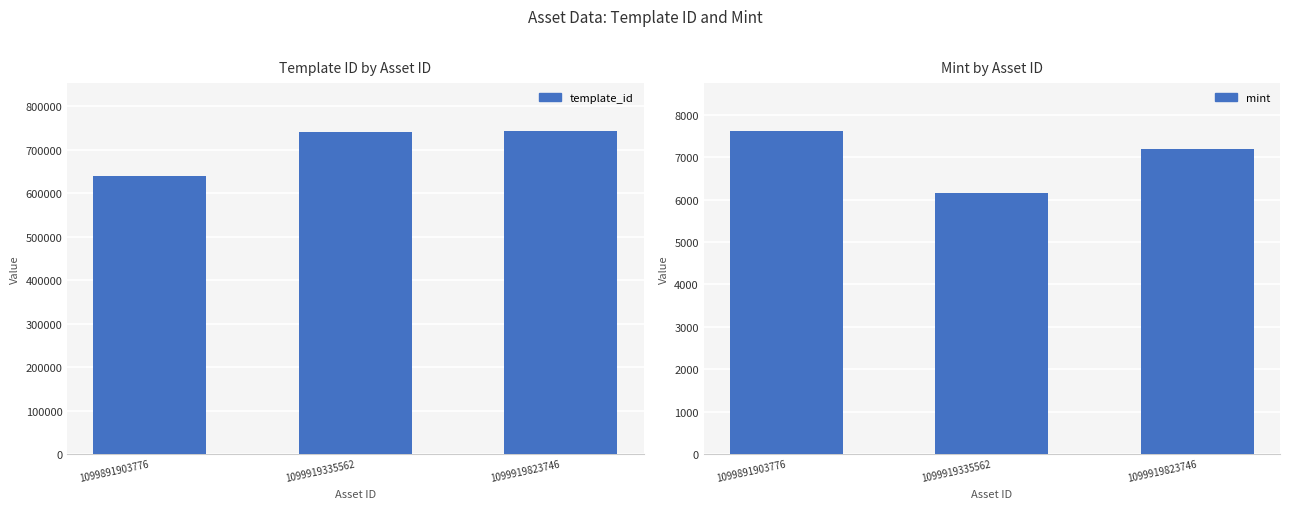

The template_id series shows 856241 at 1099891903776. True or false?

False